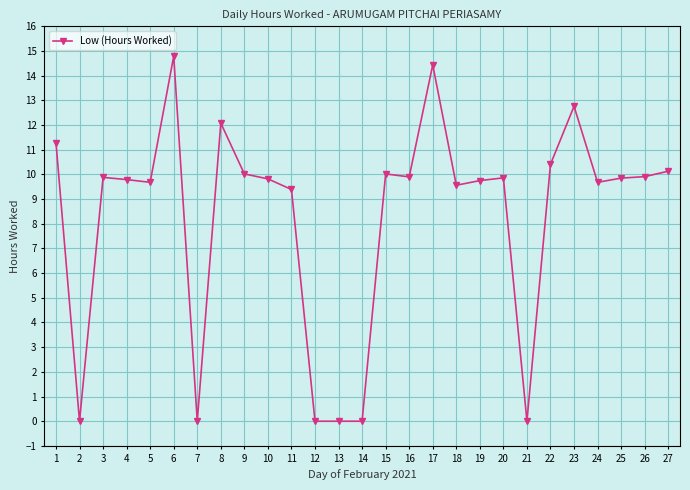

Does the chart display data point markers on the line(s)?

Yes